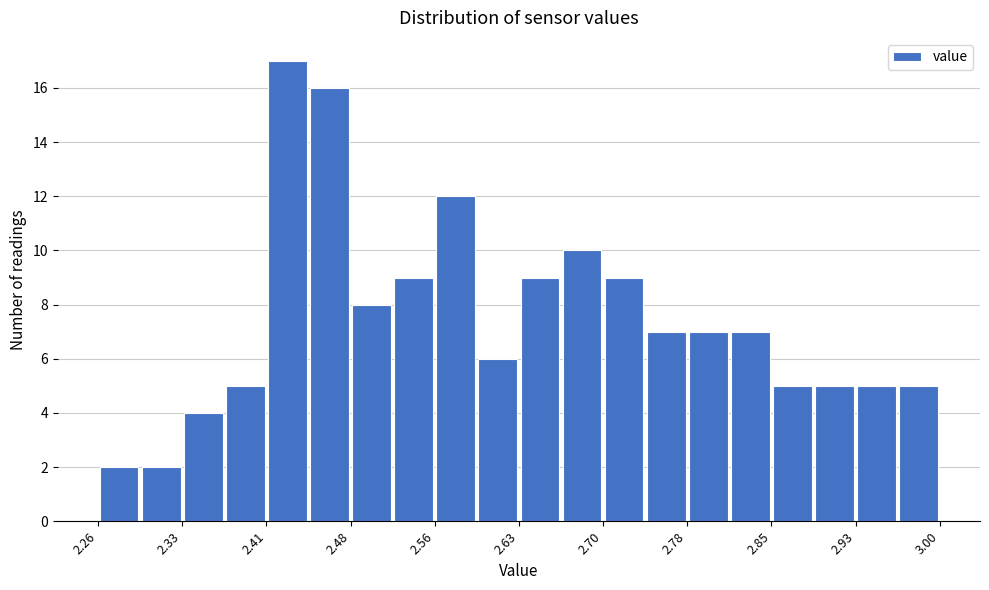

Read against the x-axis, roughly where is the centre of the tallest bar?

2.43